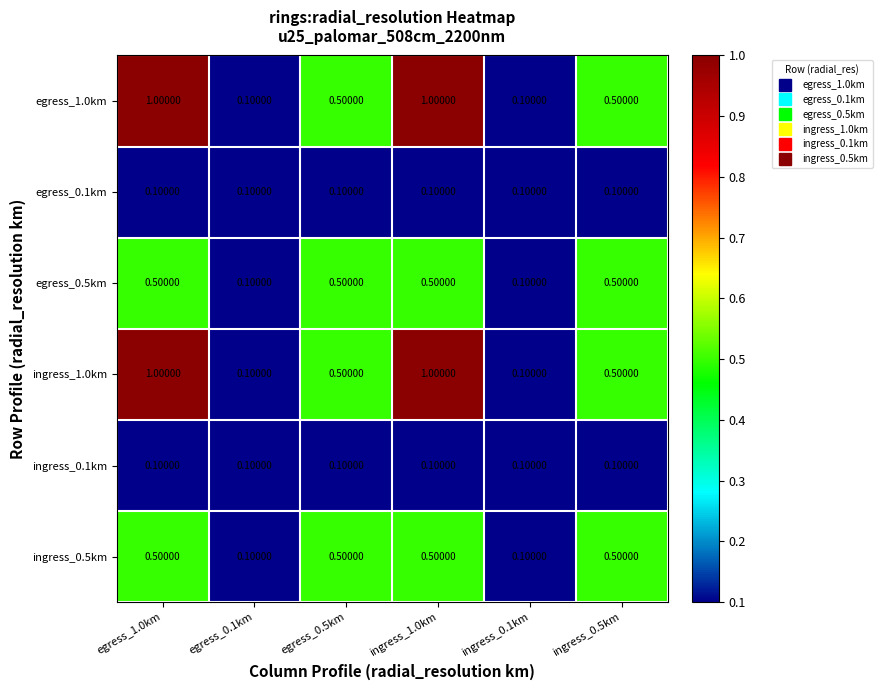

What is the difference between the maximum and minimum values in the egress_0.5km series?

0.4